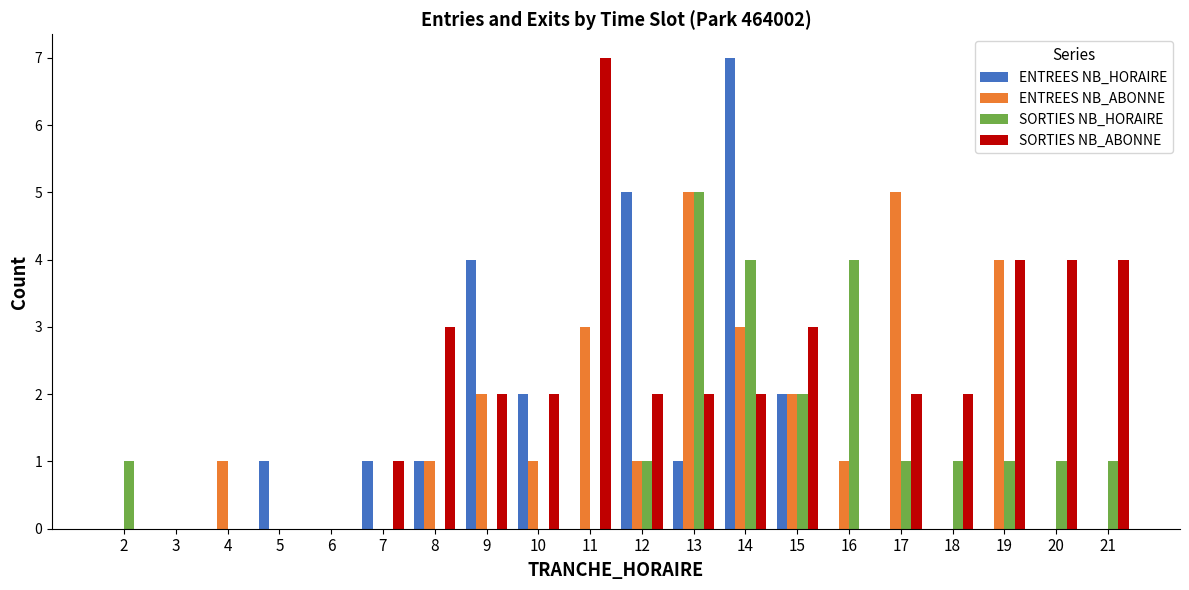

The SORTIES NB_ABONNE series shows 0 at 2. True or false?

True